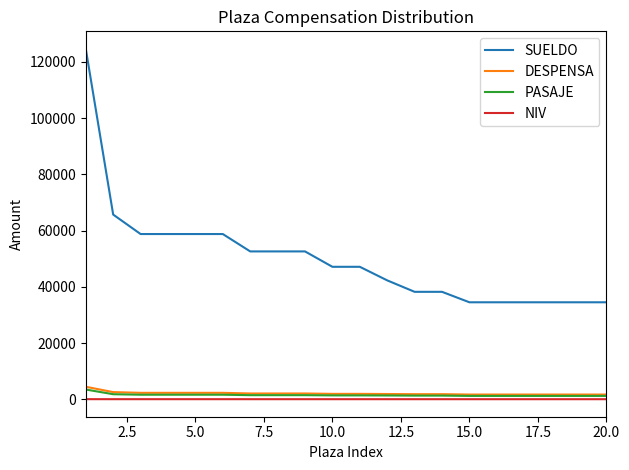

What is the highest value of the PASAJE series?

3463